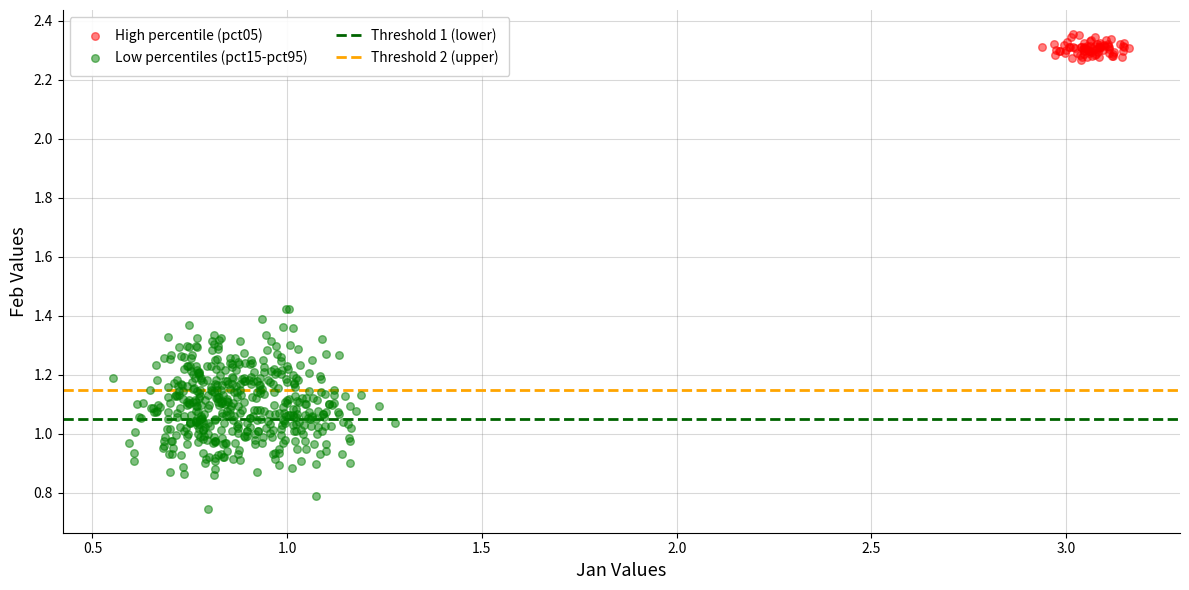

Which series reaches the maximum Y coordinate?

High percentile (pct05)